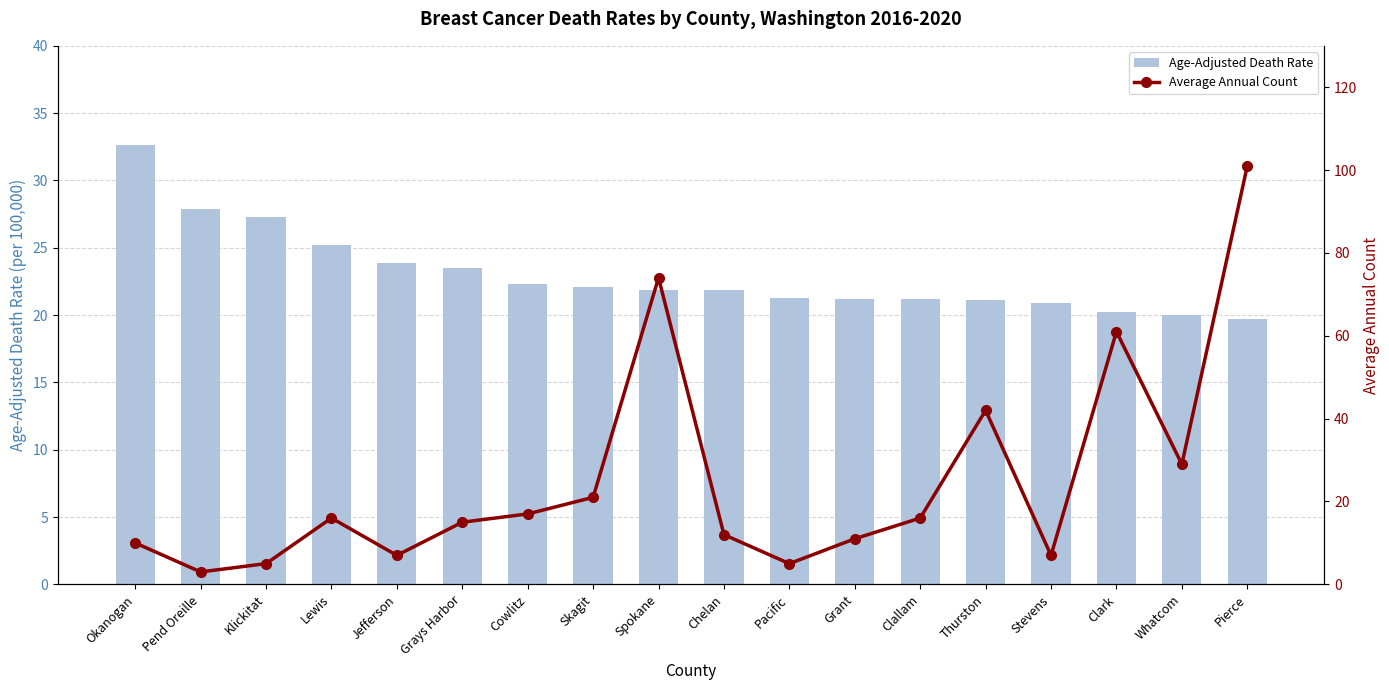

Read the Age-Adjusted Death Rate value at Grays Harbor.

23.5